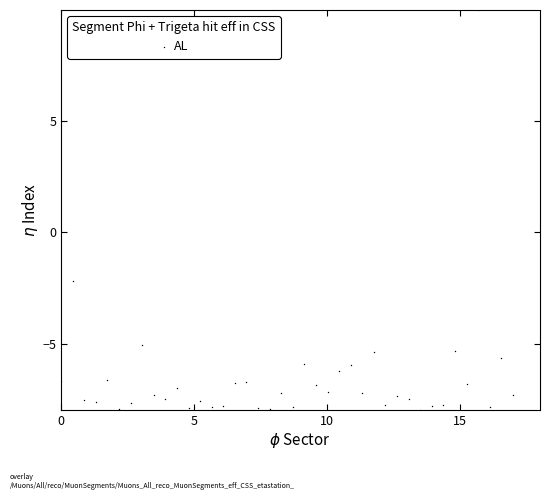

What Y value in the scatter plot is closest to 1?

-2.2